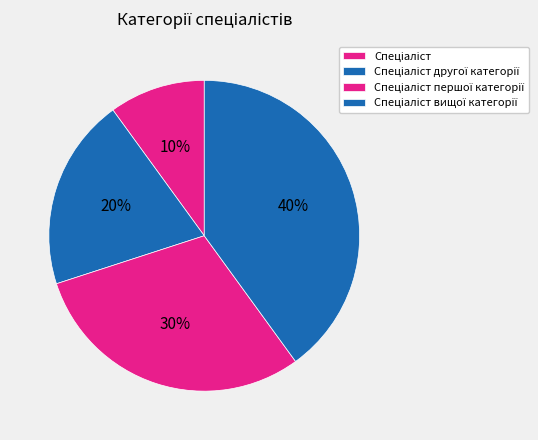

How many segments does this pie chart have?

4